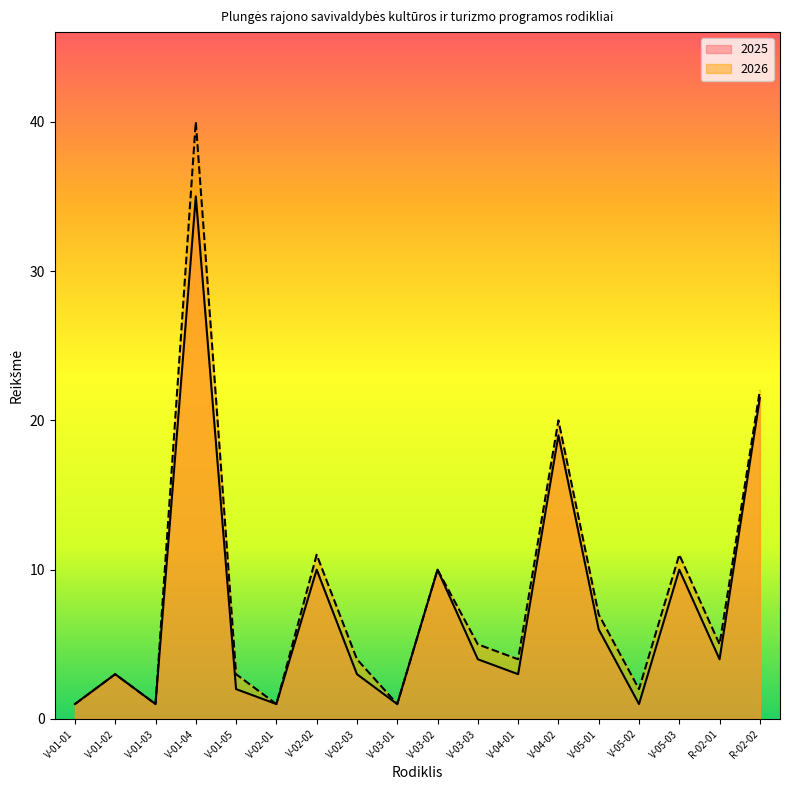

What is the spread (max minus min) of values at V-04-02?

1.0